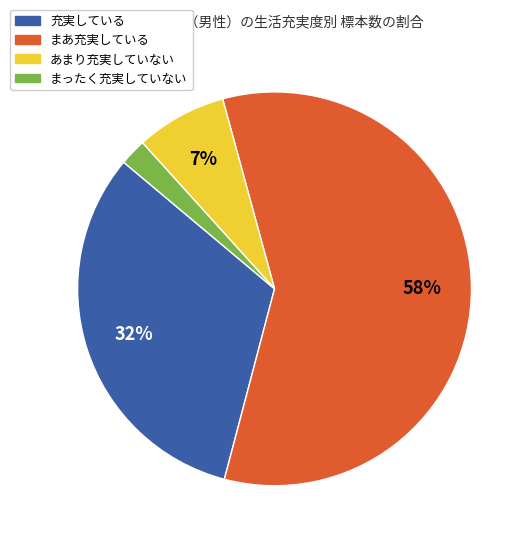

Does any single category account for the majority?

Yes